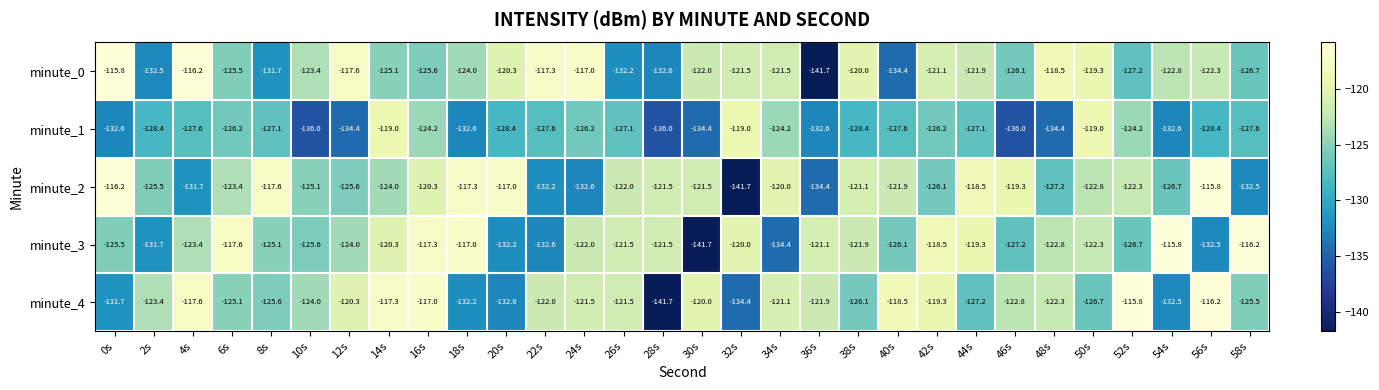

At which category is the sum across all series the highest?

16s